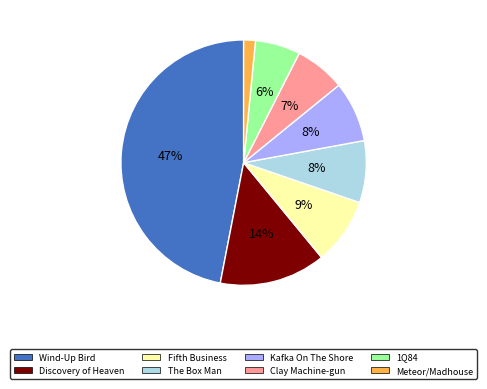

Which slice is the largest?

Wind-Up Bird